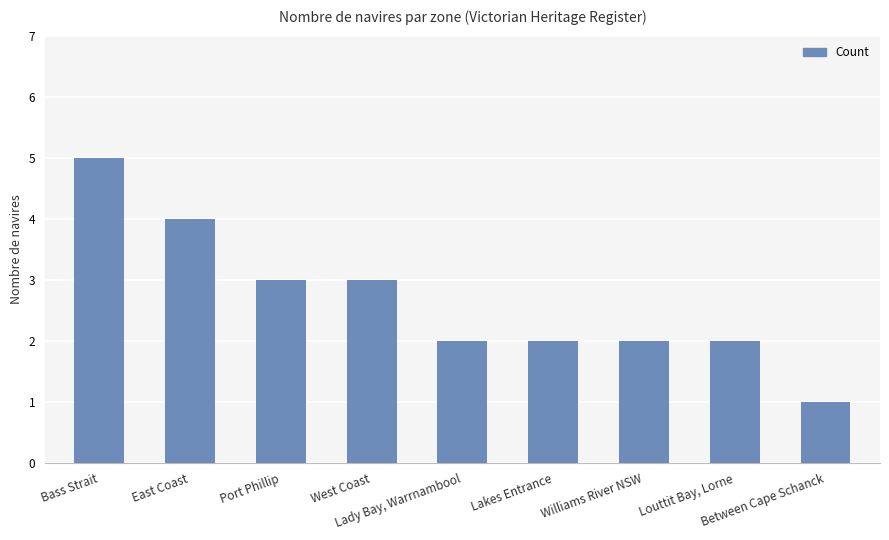

How many series are shown in this chart?

1